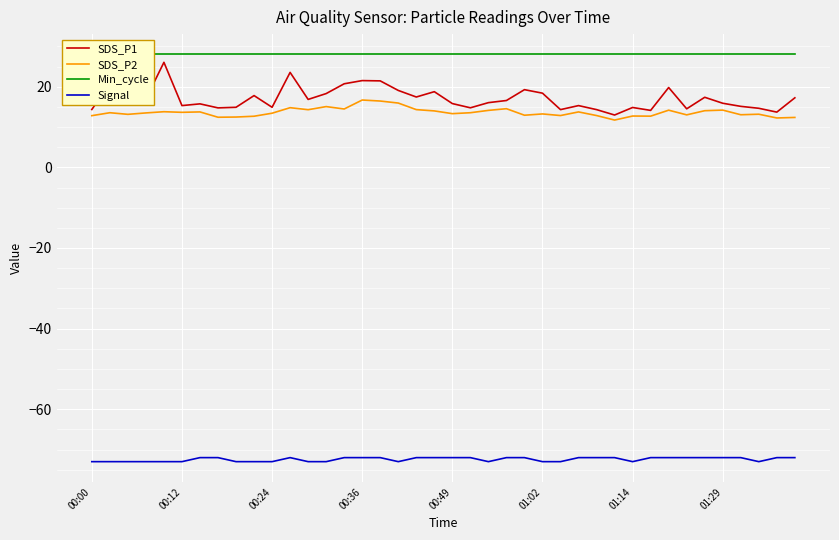

True or false: SDS_P1 has a value of 15.8 at 00:49.

True